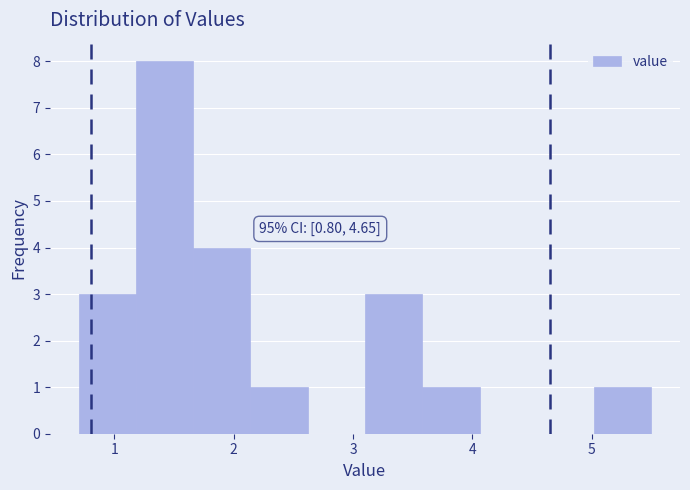

Which range on the x-axis has the tallest bar?

1.18 to 1.66